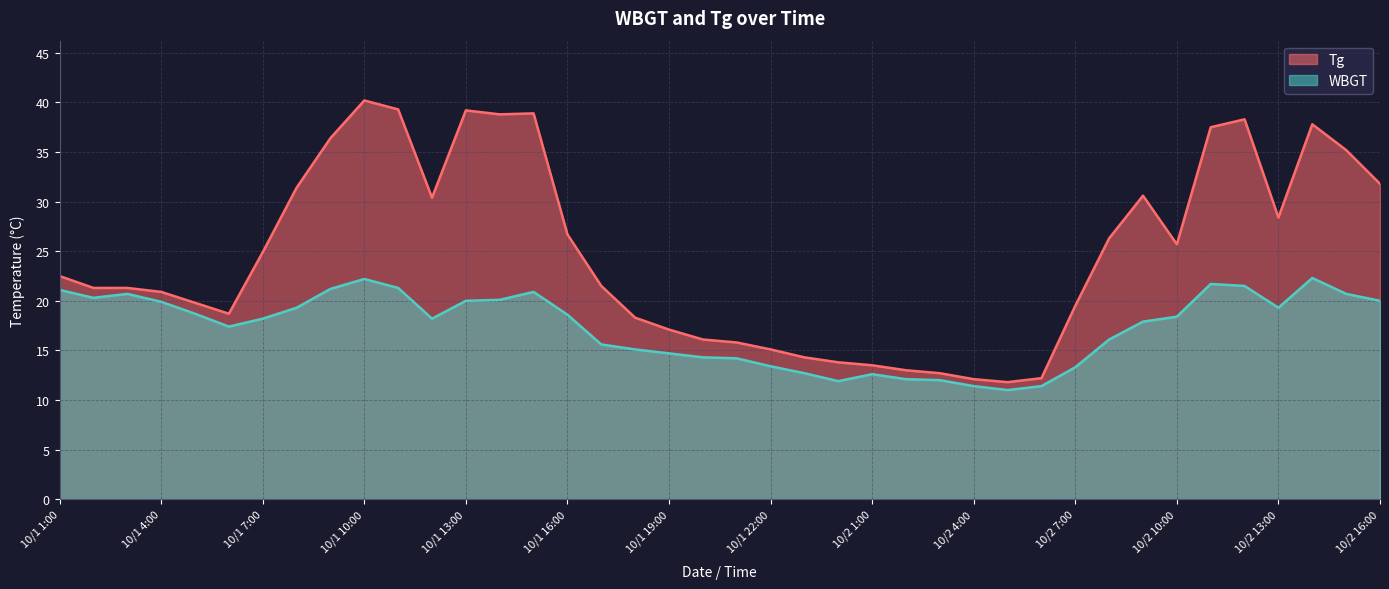

What is the total value across all series at 10/1 5:00?

38.5